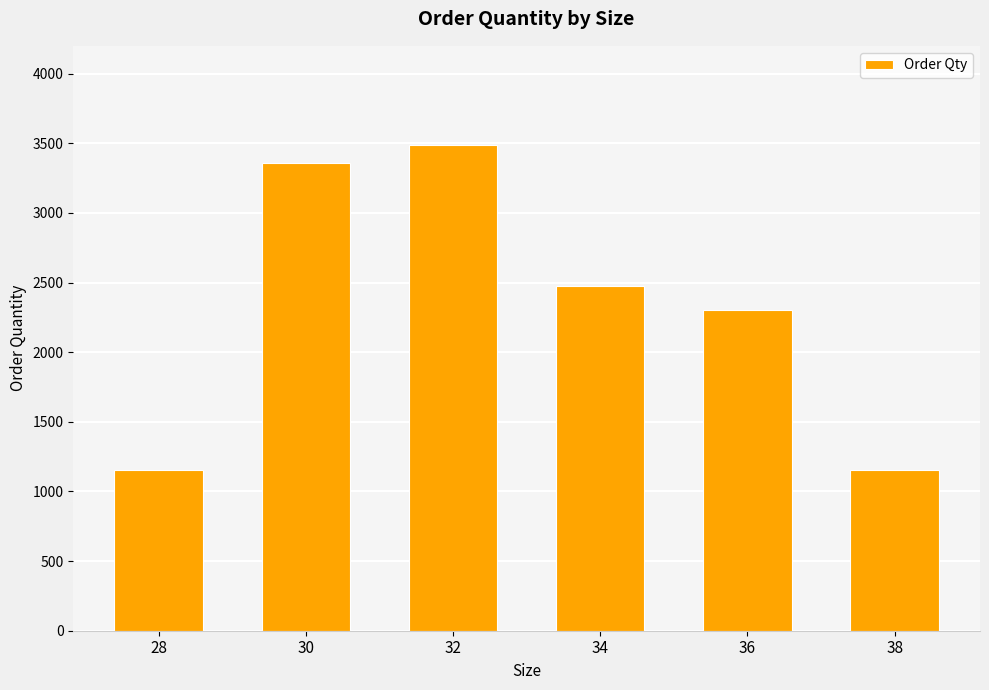

What is the difference between the values at 28 and 36?

1144